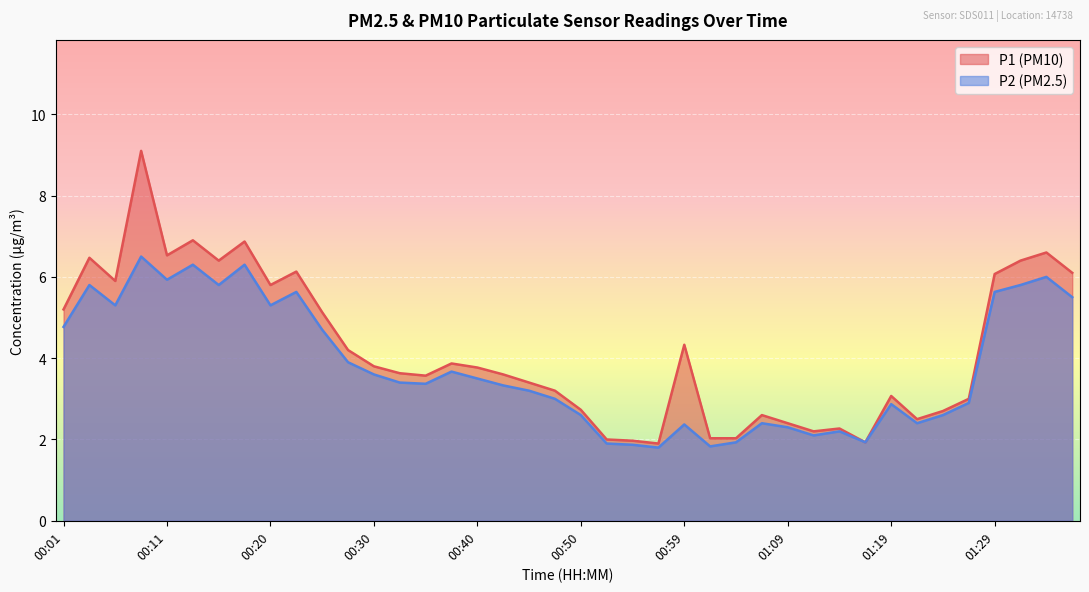

True or false: P1 and P2 intersect in this chart.

False